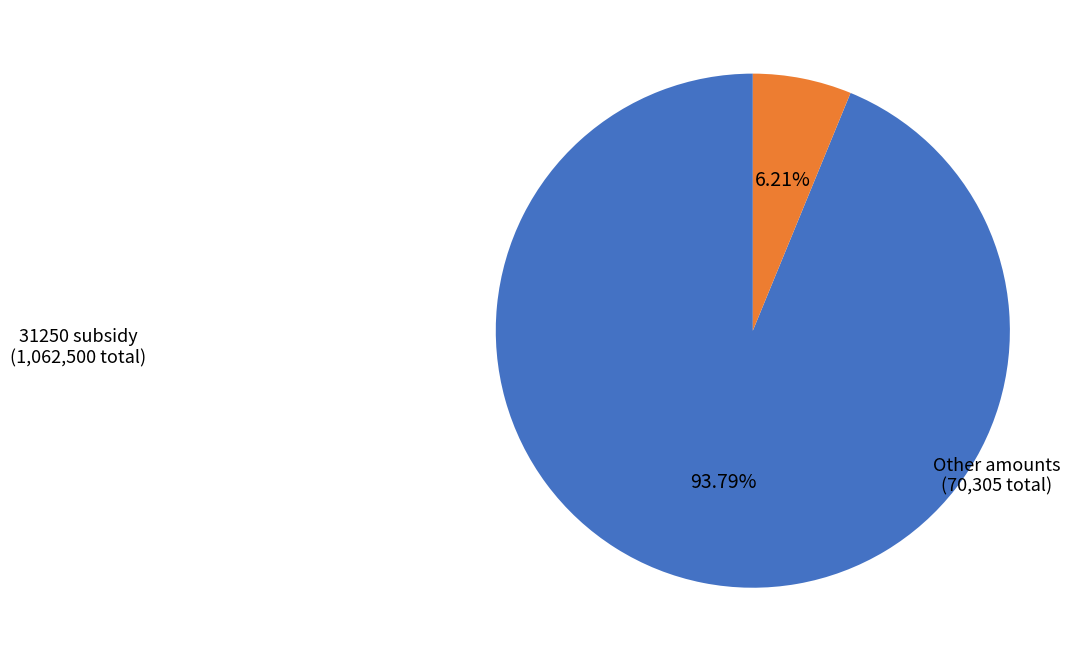

How many segments does this pie chart have?

2